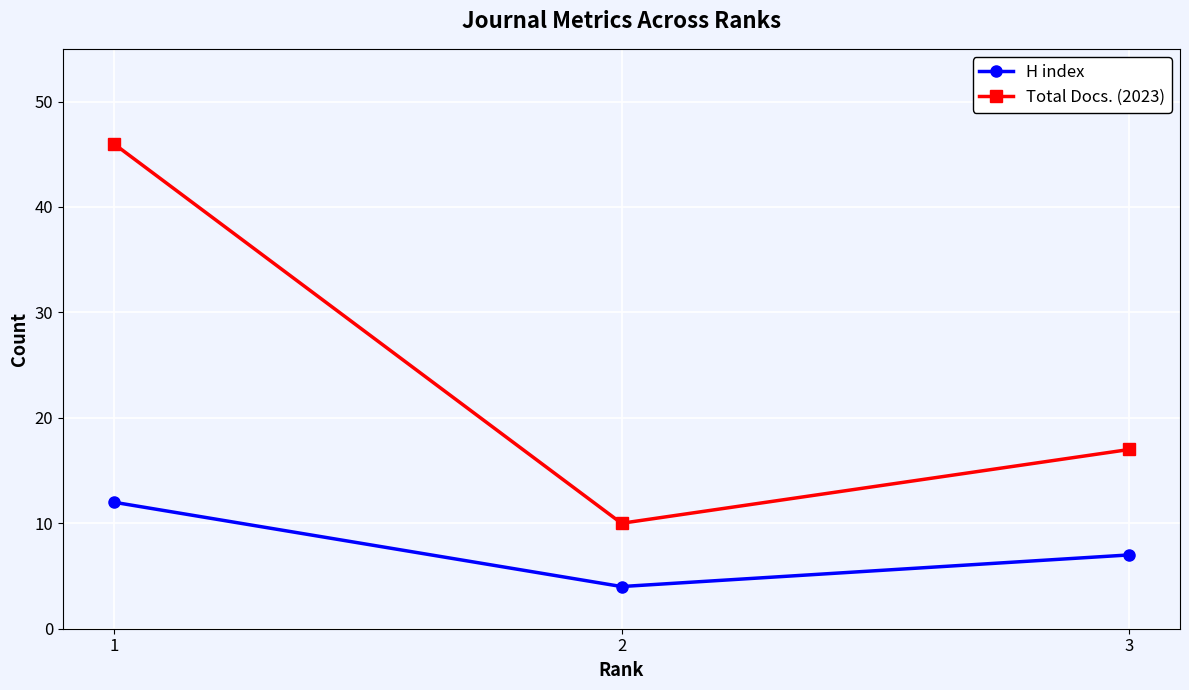

At which category is the sum across all series the highest?

1